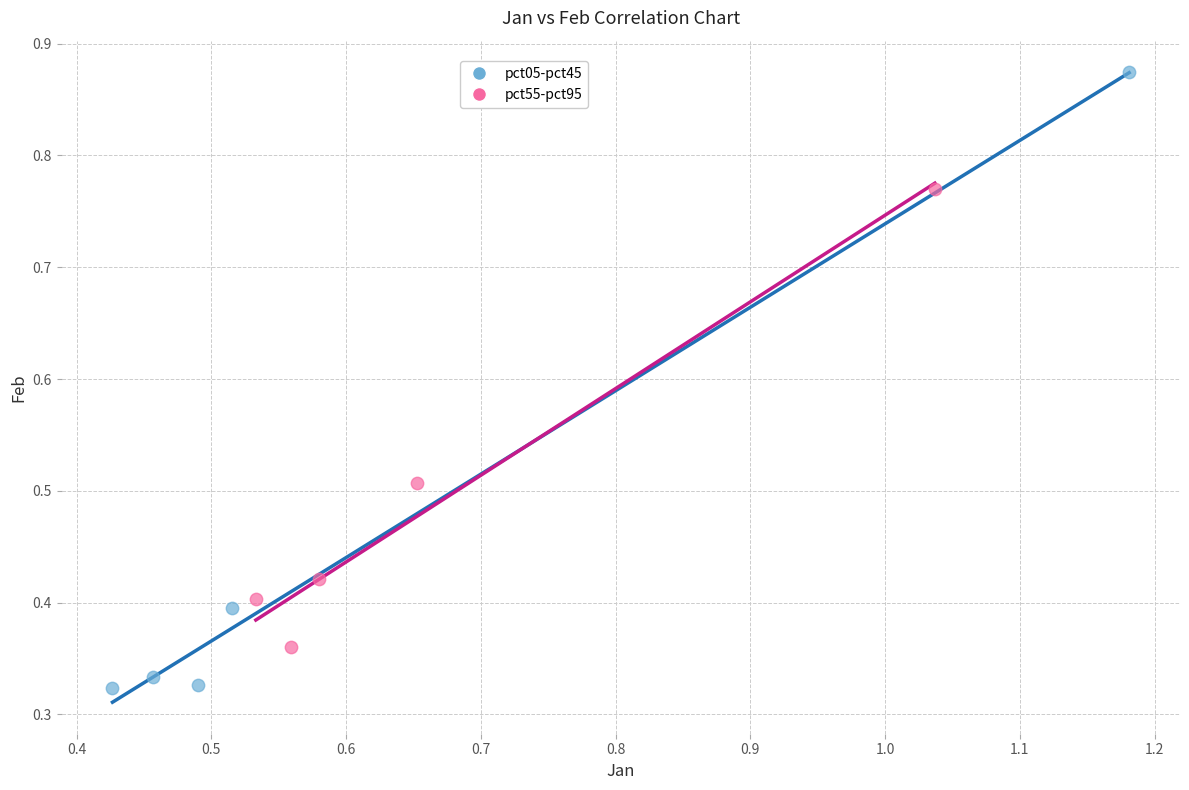

Which series reaches the minimum Y coordinate?

pct05-pct45